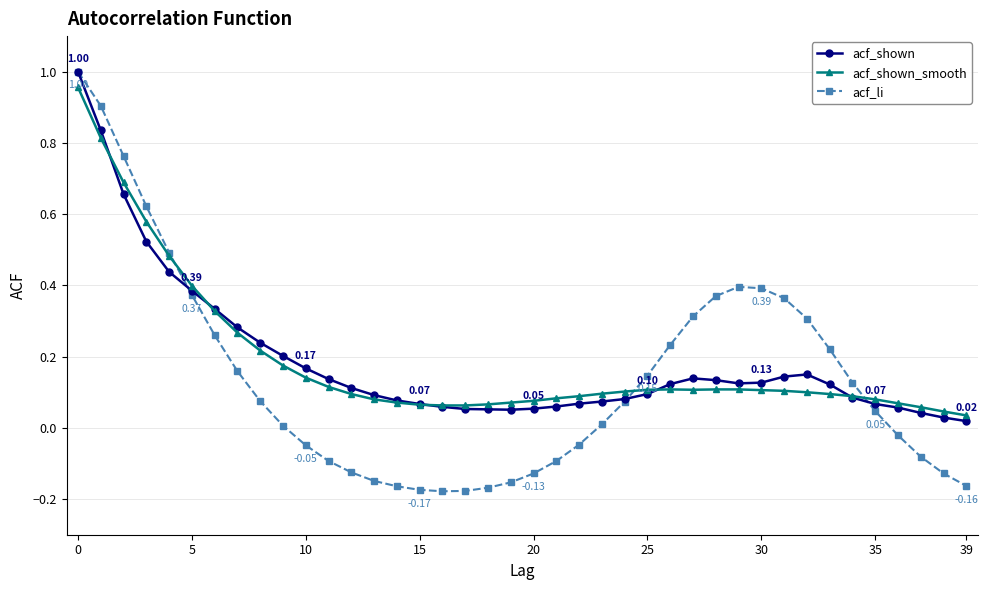

Which series has the largest range (max minus min)?

acf_li